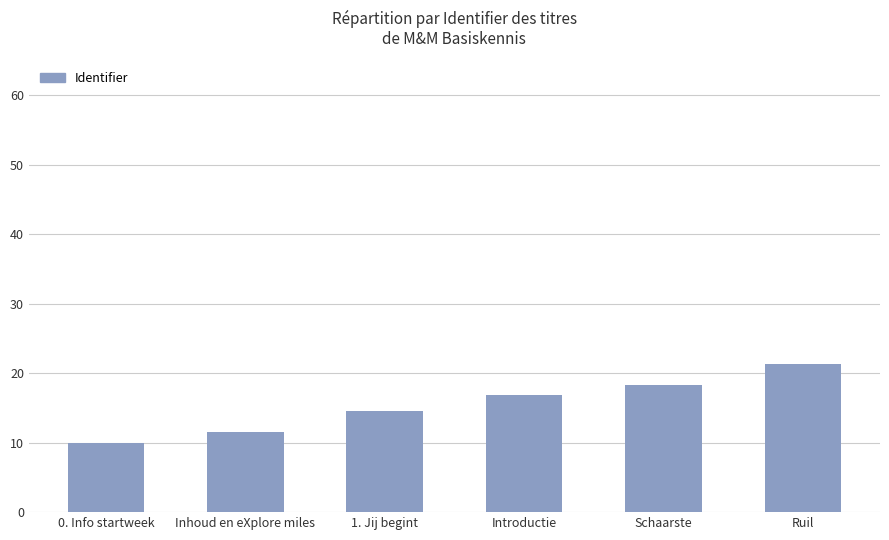

What is the label of the 4th bar from the right?

1. Jij begint